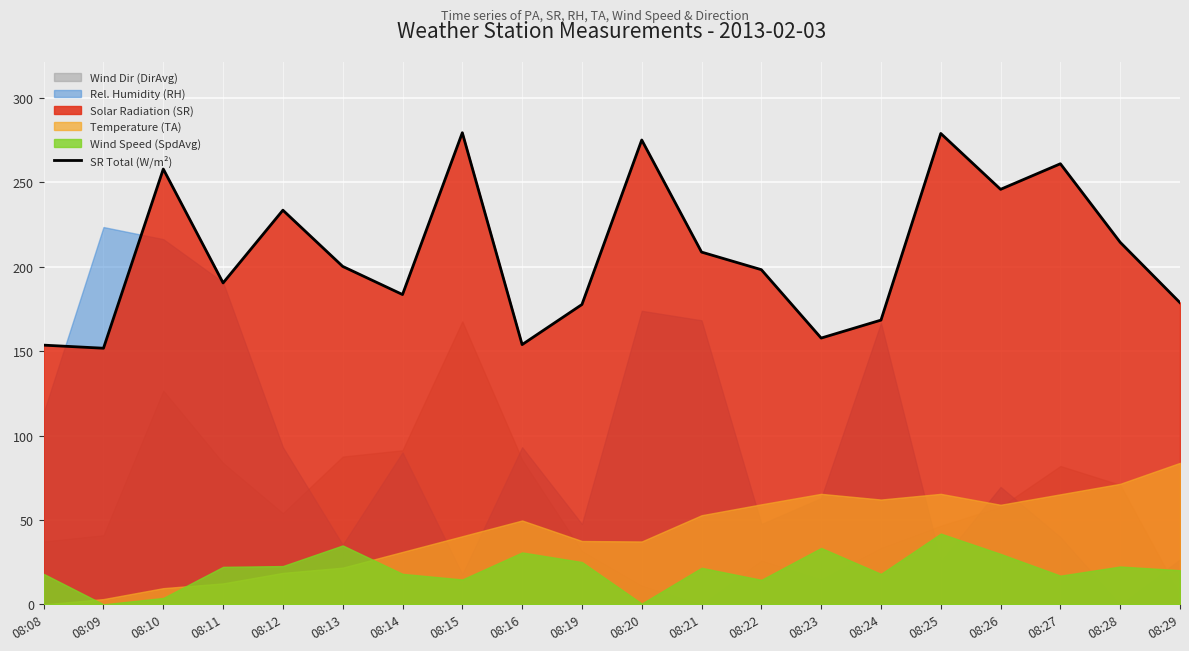

How many points are higher than both their immediate neighbors (excluding endpoints)?

6